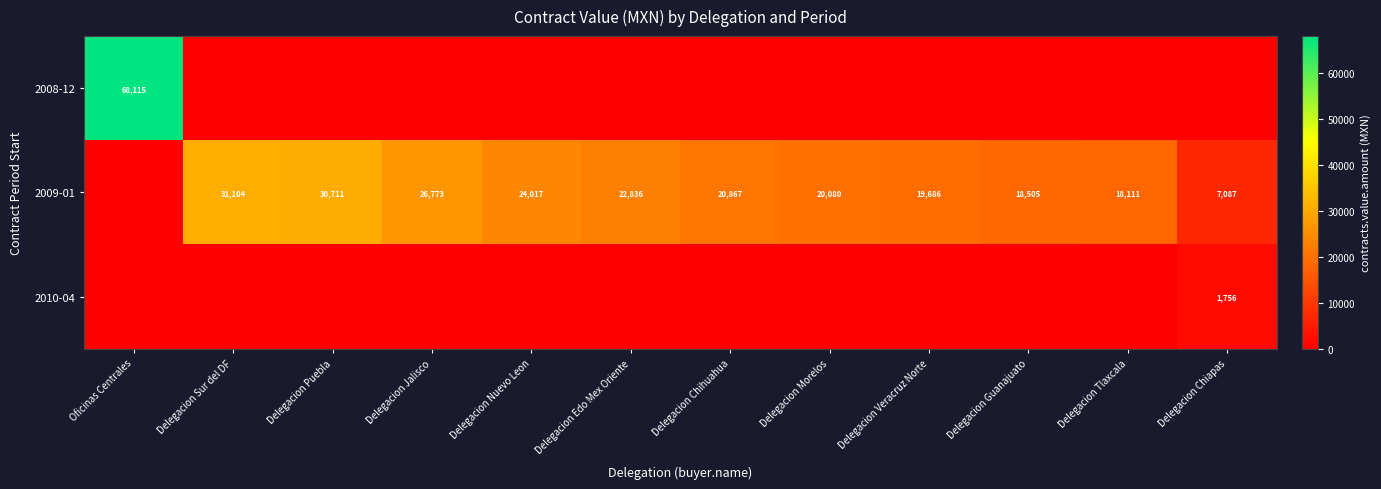

The value of 2010-04 at Delegacion Chiapas is 1756. True or false?

True